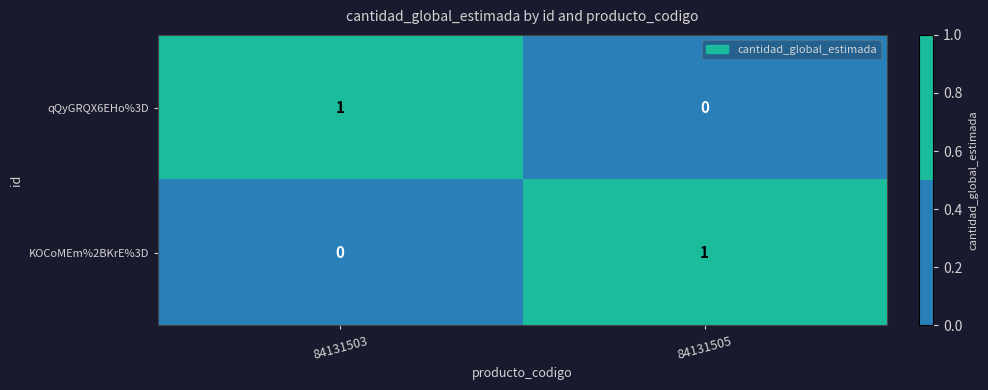

Rank the categories by KOCoMEm%2BKrE%3D value from highest to lowest.

84131505, 84131503